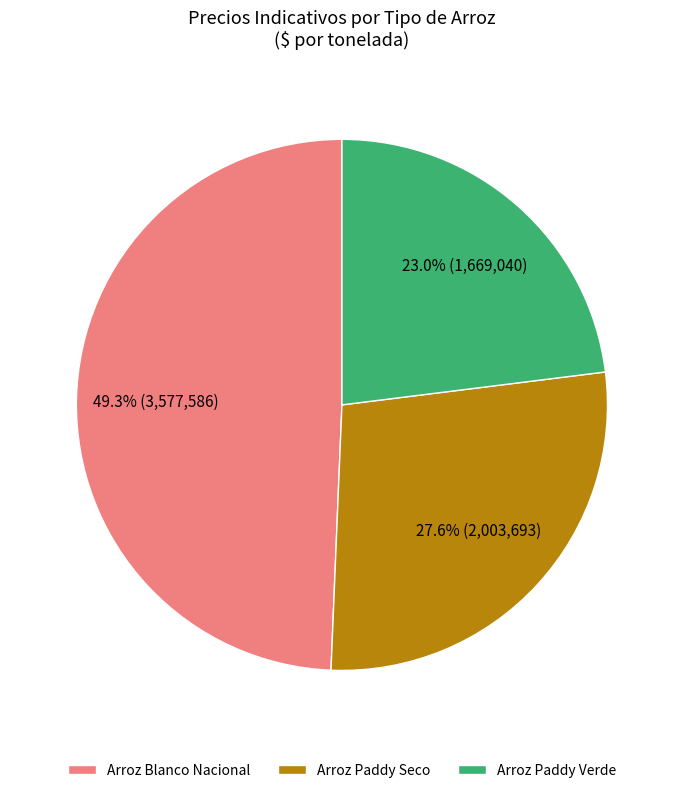

To the nearest percent, what is the difference between the Arroz Paddy Verde and Arroz Blanco Nacional slice percentages?

26%